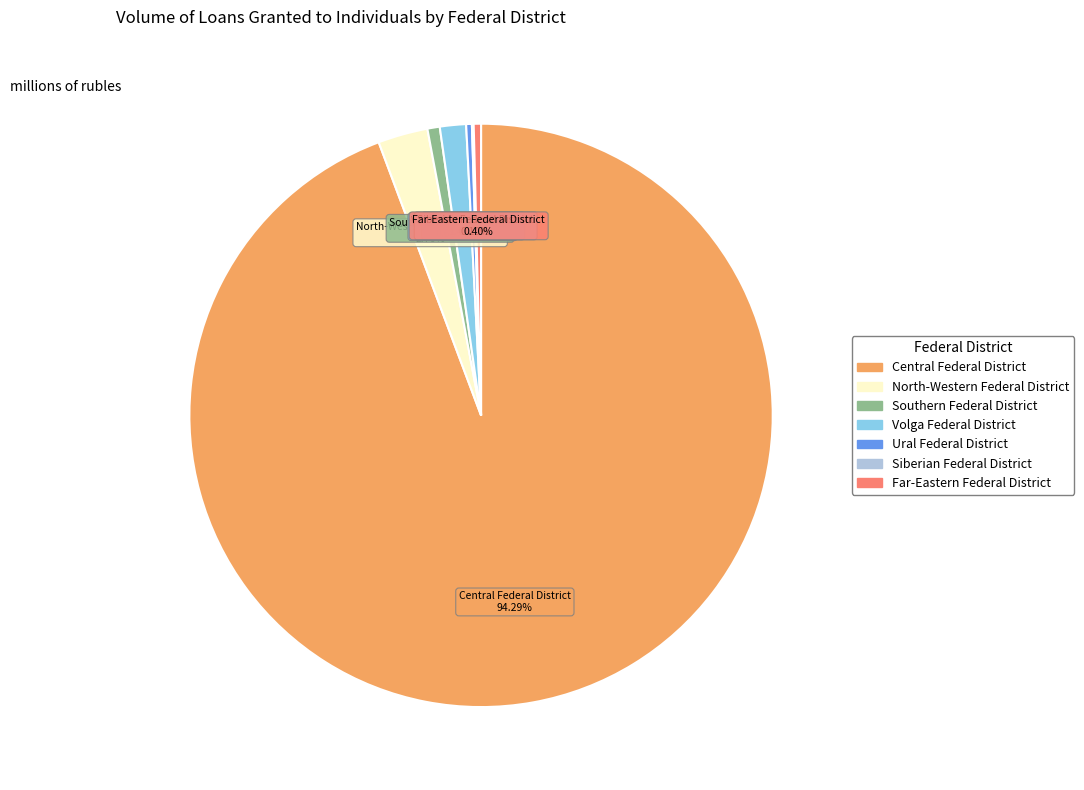

Is the sum of Volga Federal District and Central Federal District greater than half?

Yes